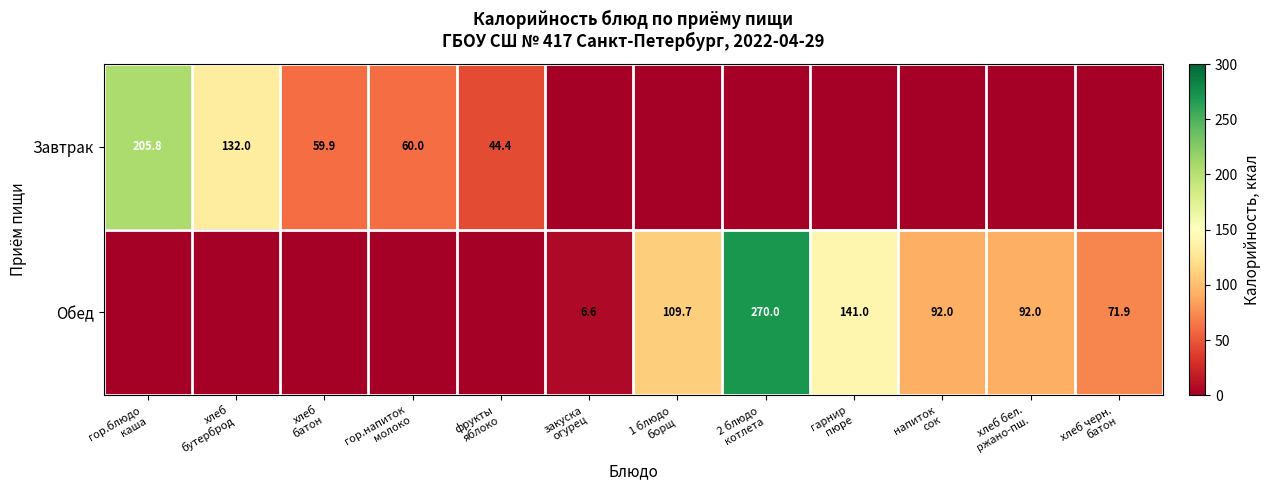

The Обед series shows 83.1 at 2 блюдо котлета. True or false?

False